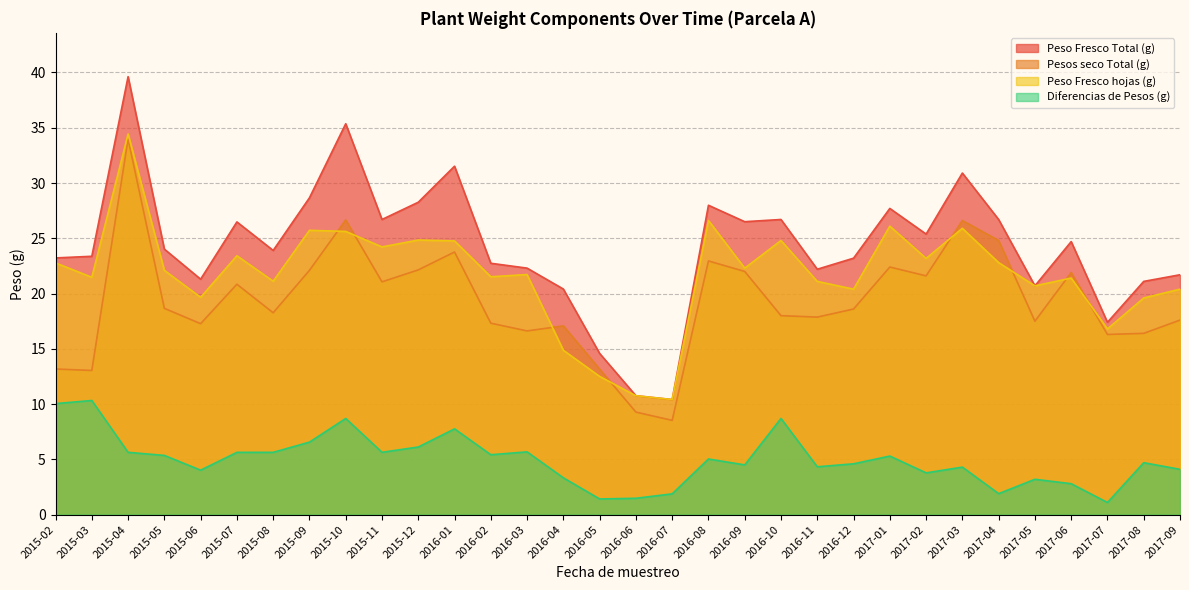

Rank the series at 2015-08 from lowest to highest value.

Diferencias de Pesos (g), Pesos seco Total (g), Peso Fresco hojas (g), Peso Fresco Total (g)